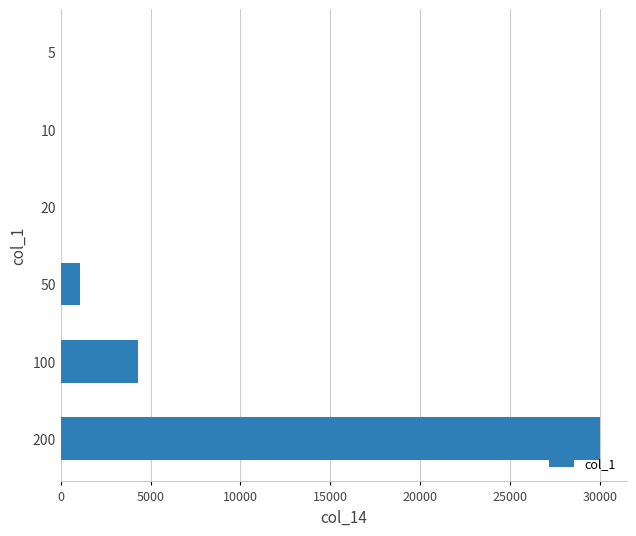

Are the bars grouped side by side (vs. stacked)?

No